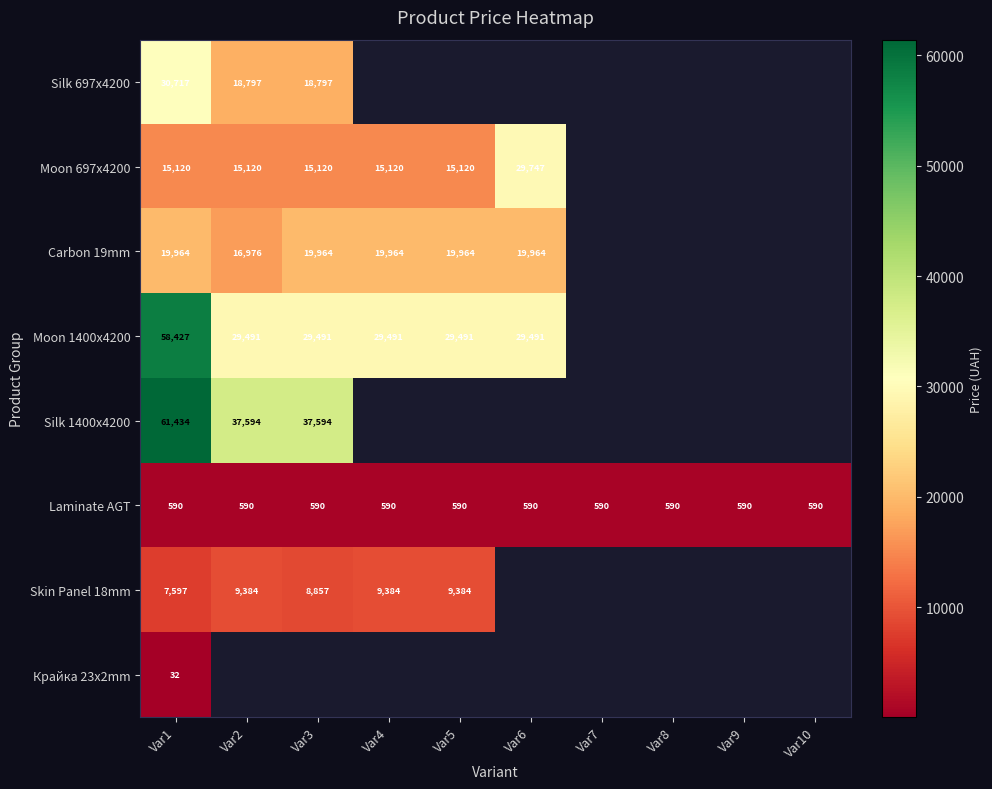

Is the value of Silk 1400x4200 at Var3 greater than the value of Moon 697x4200 at Var4?

Yes